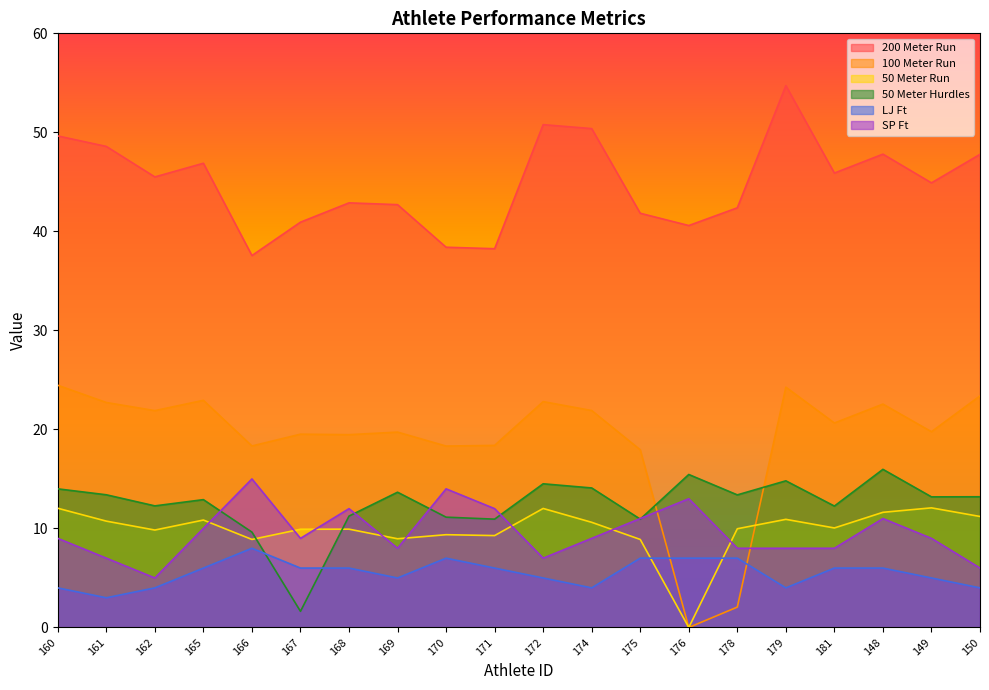

Count the SP Ft values in the range 8 to 12.

13